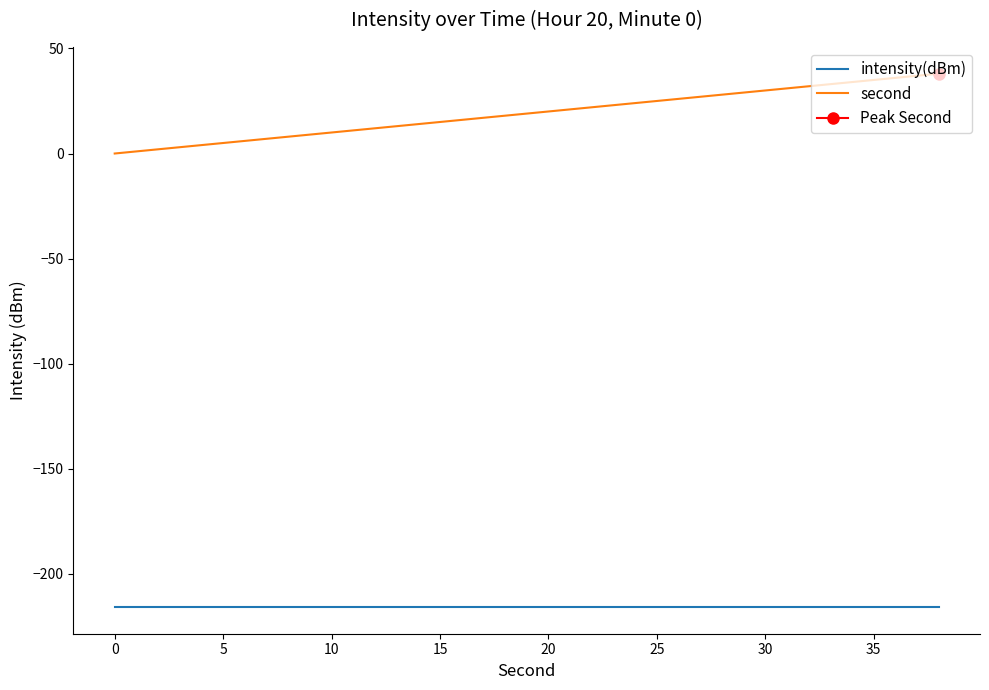

True or false: intensity(dBm) and second intersect in this chart.

False